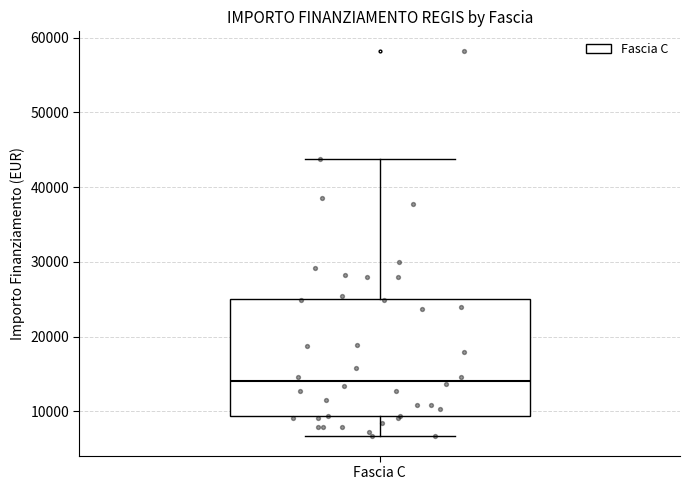

Transcribe this box plot: give where the median line is, the range the box spans, and where the two whiskers end, as read against the y-axis. The values are not printed on the chart, so give them approximately, as read against the axis.

median 14000, box 9000 to 25000, whiskers 7000 to 44000